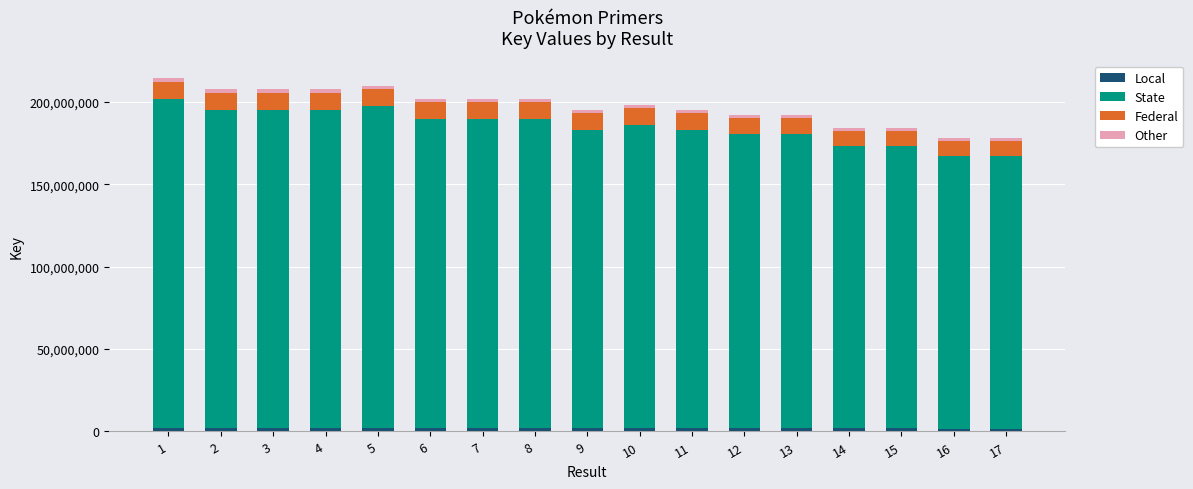

Is it true that Local equals 1920838.6 at 13?

True